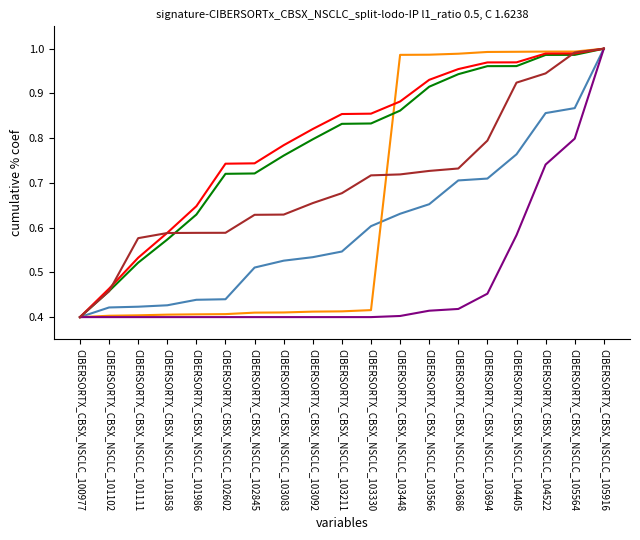

What is the total value across all series at CIBERSORTX_CBSX_NSCLC_101858?

3.0